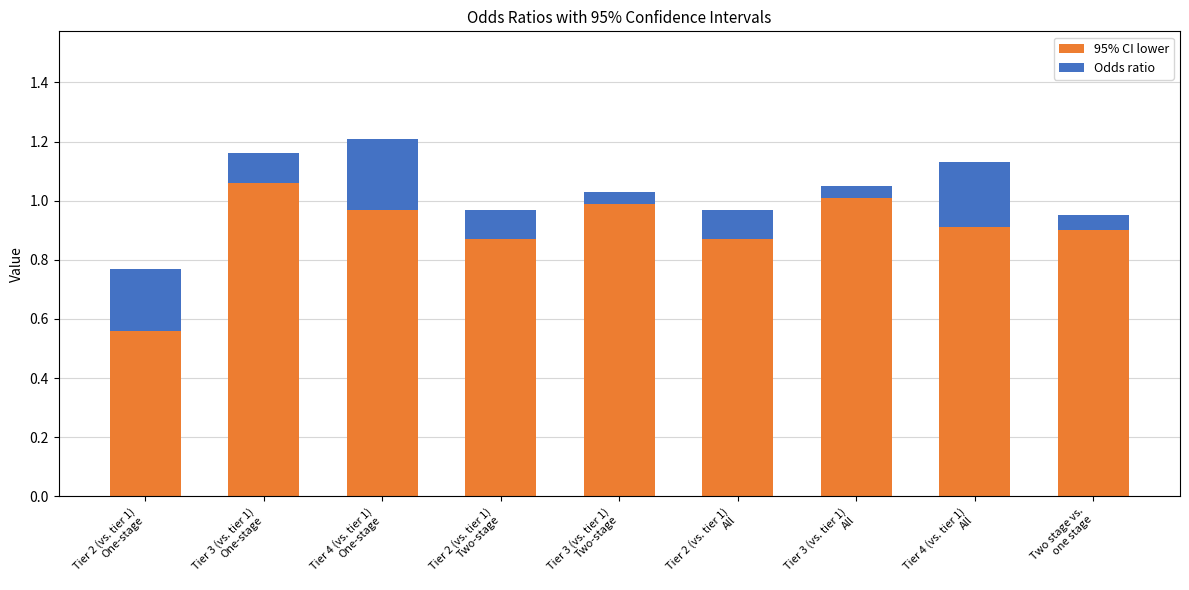

What is the difference between the maximum and minimum values in the 95% CI lower series?

0.5